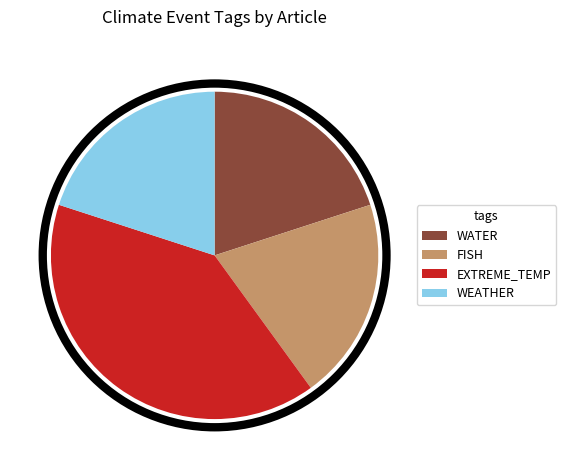

Is there a majority slice in this chart?

No